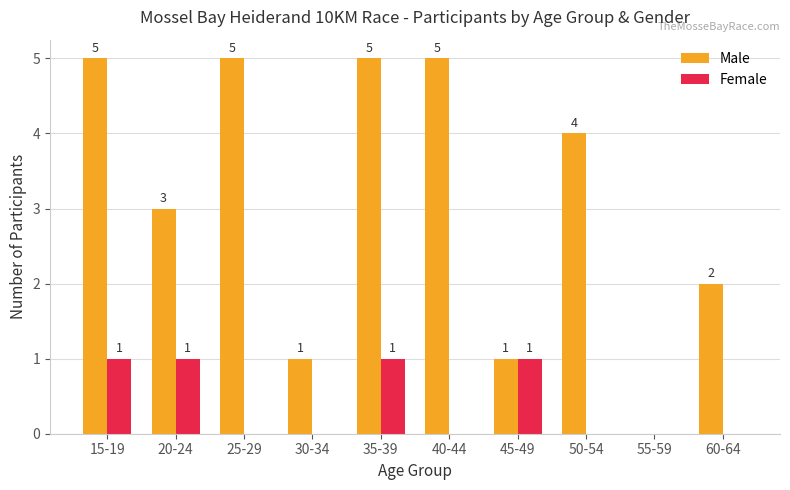

Is the value of Male at 25-29 greater than the value of Female at 55-59?

Yes